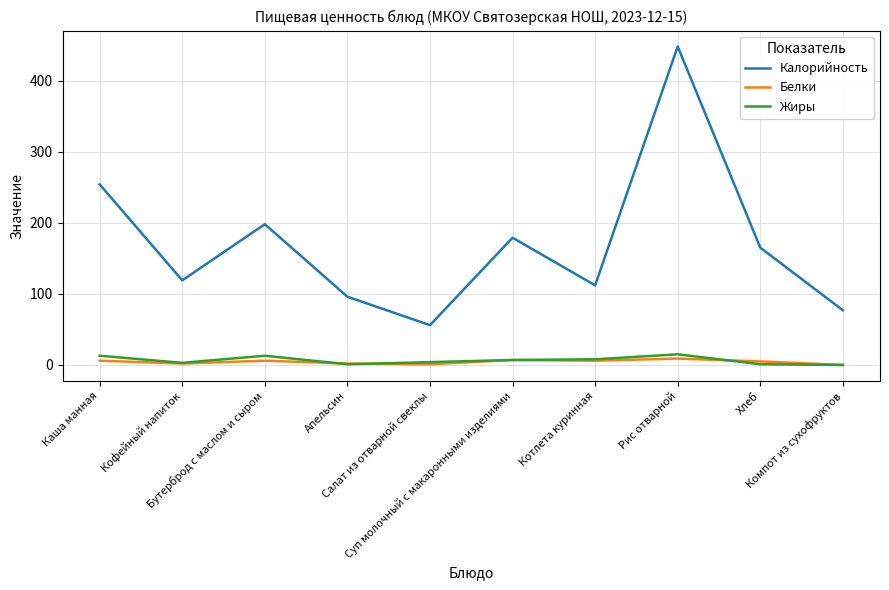

In Жиры, how many points are lower than both neighbors (excluding endpoints)?

2